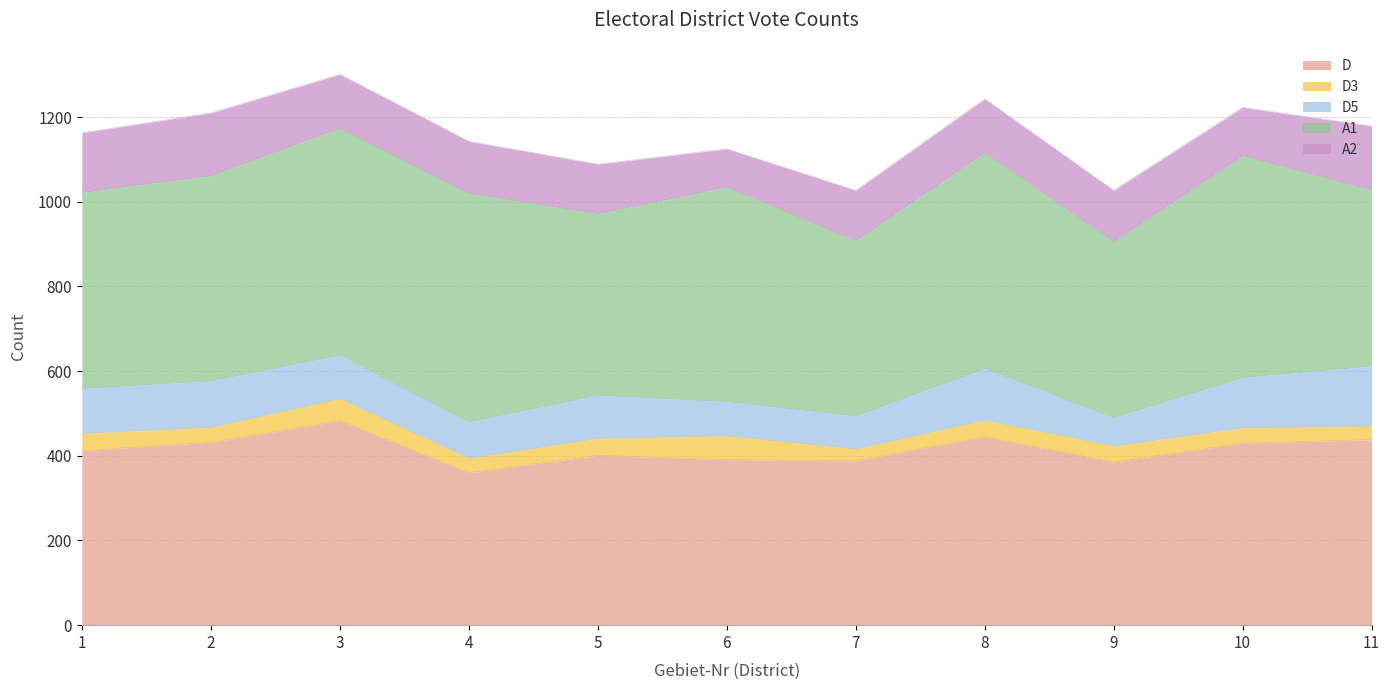

At which label is A2 closest to 120?

7